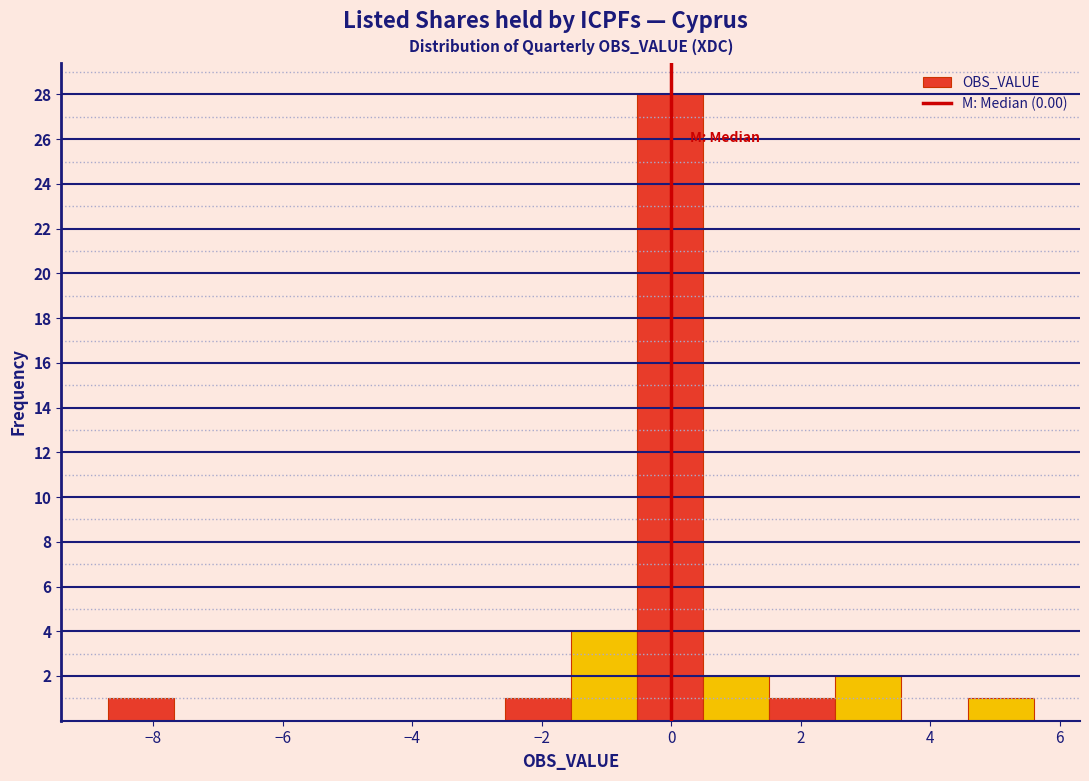

Which range on the x-axis has the tallest bar?

-0.6 to 0.4